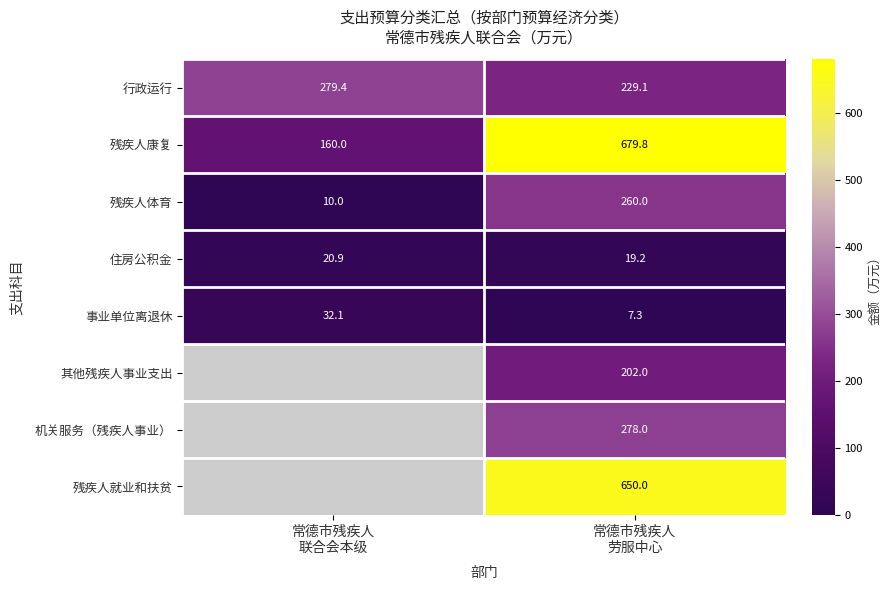

What is the difference between the highest and lowest values at 常德市残疾人
联合会本级?

269.4